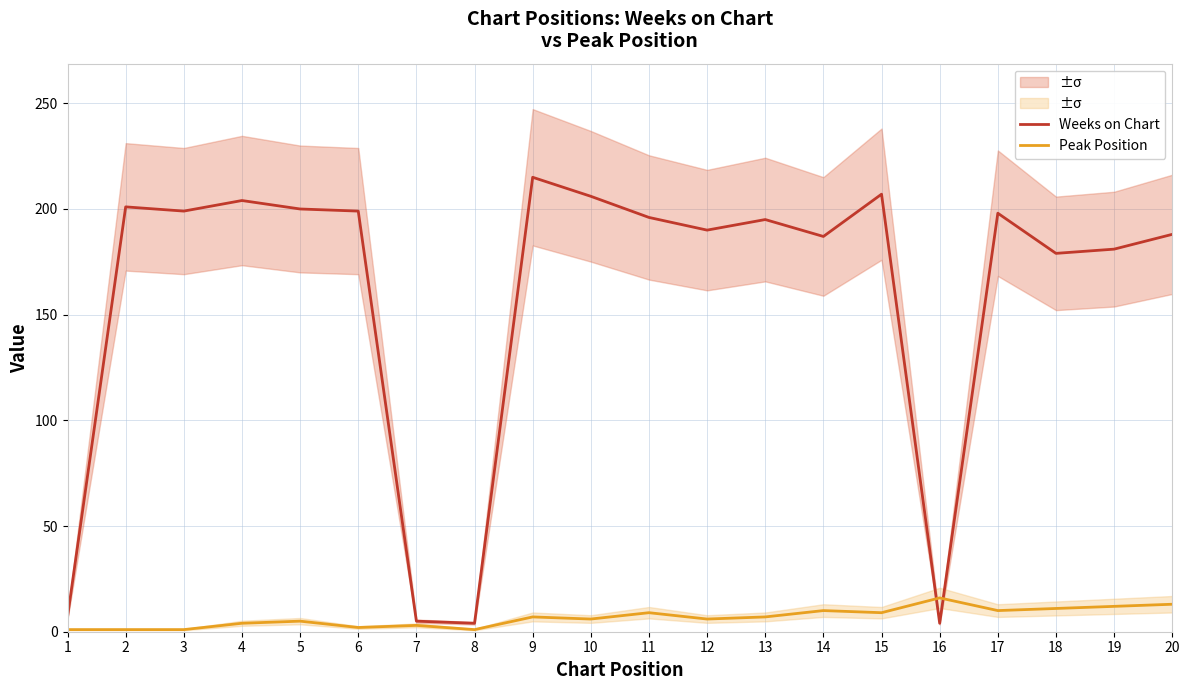

What is the spread (max minus min) of values at 18?

168